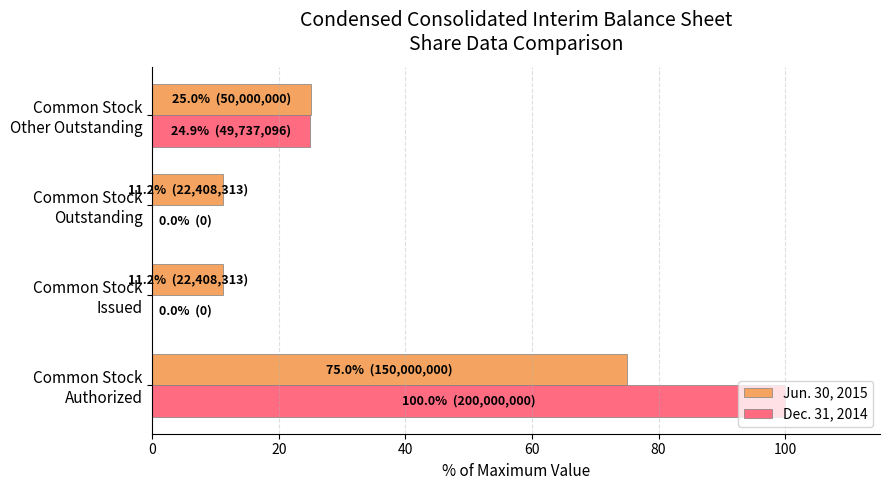

What is the greatest value displayed?

100.0